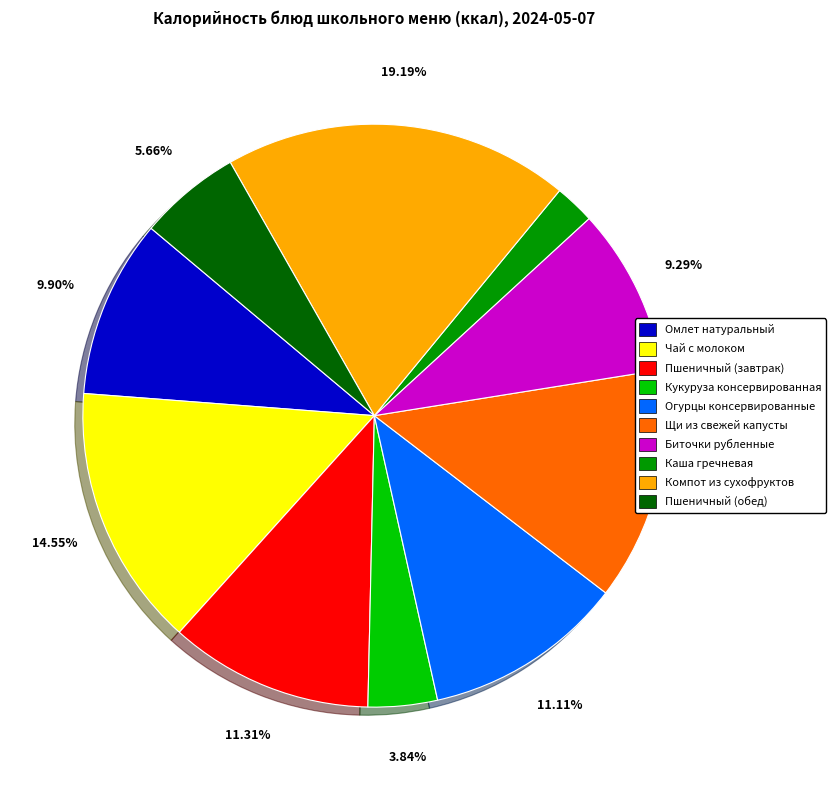

Is it true that Щи из свежей капусты is 2% of the pie?

False